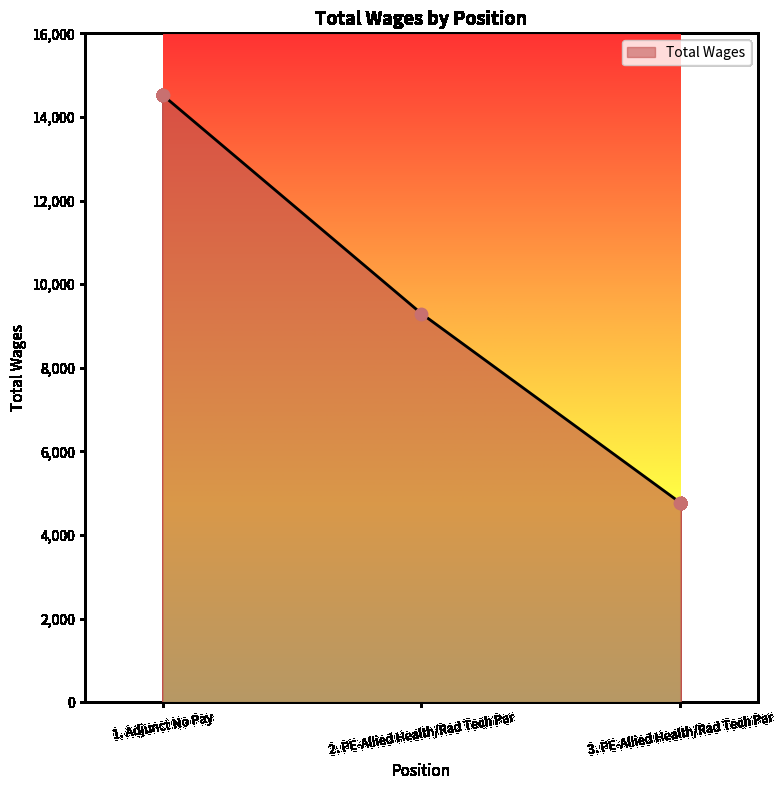

What is the ratio of the value at 2. PE-Allied Health/Rad Tech Par to the value at 1. Adjunct No Pay?

0.6